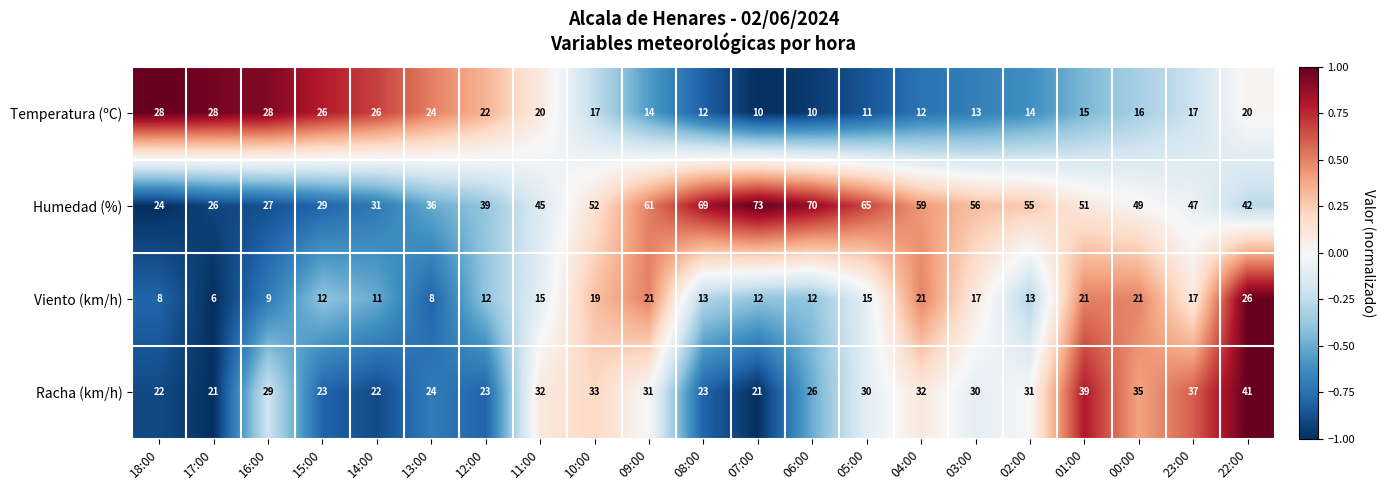

Is it true that Racha (km/h) equals 32 at 04:00?

True